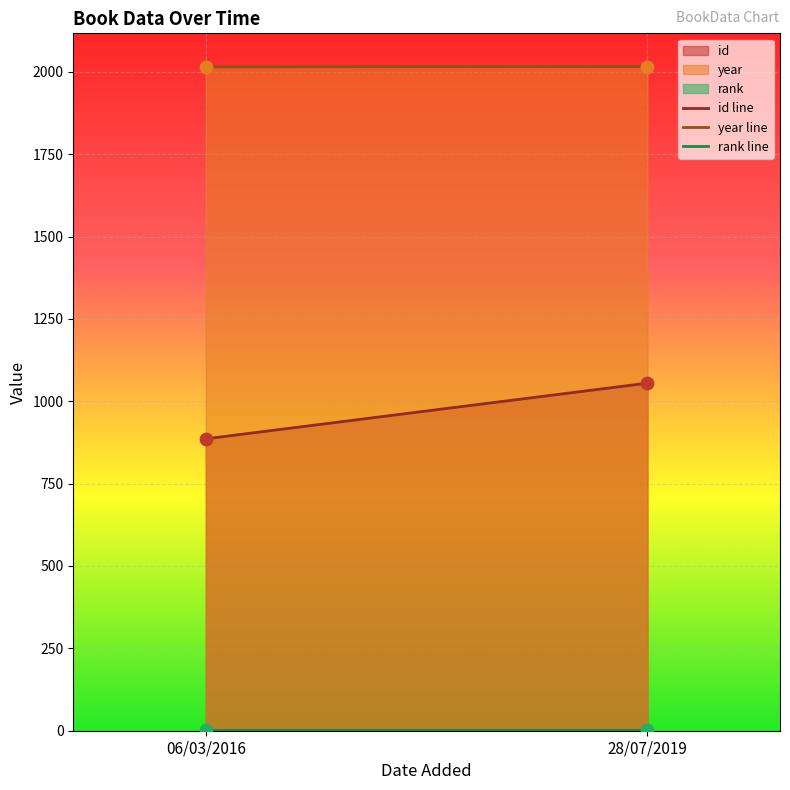

Which series reaches the minimum Y coordinate?

rank line